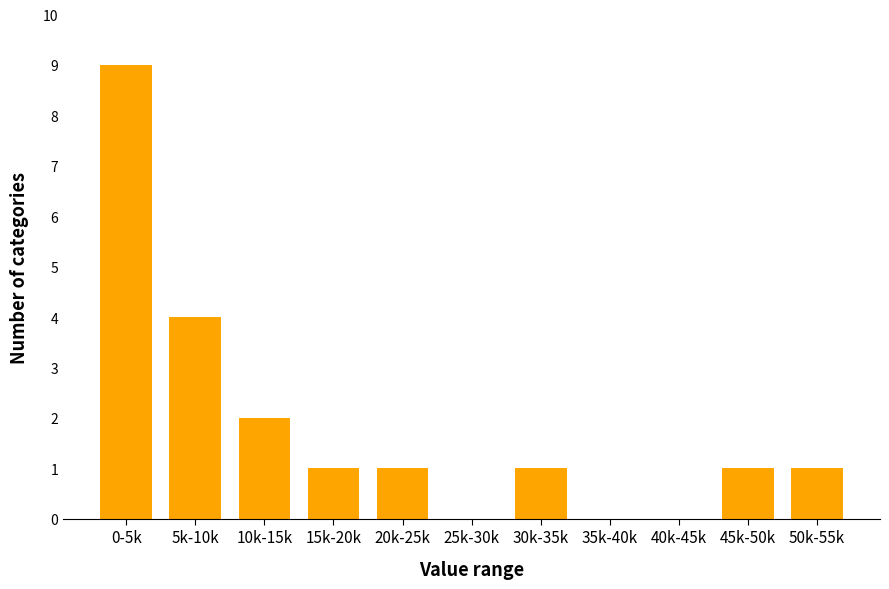

Reading left to right, transcribe all the data shown in this chart.

0-5k=9	5k-10k=4	10k-15k=2	15k-20k=1	20k-25k=1	25k-30k=0	30k-35k=1	35k-40k=0	40k-45k=0	45k-50k=1	50k-55k=1